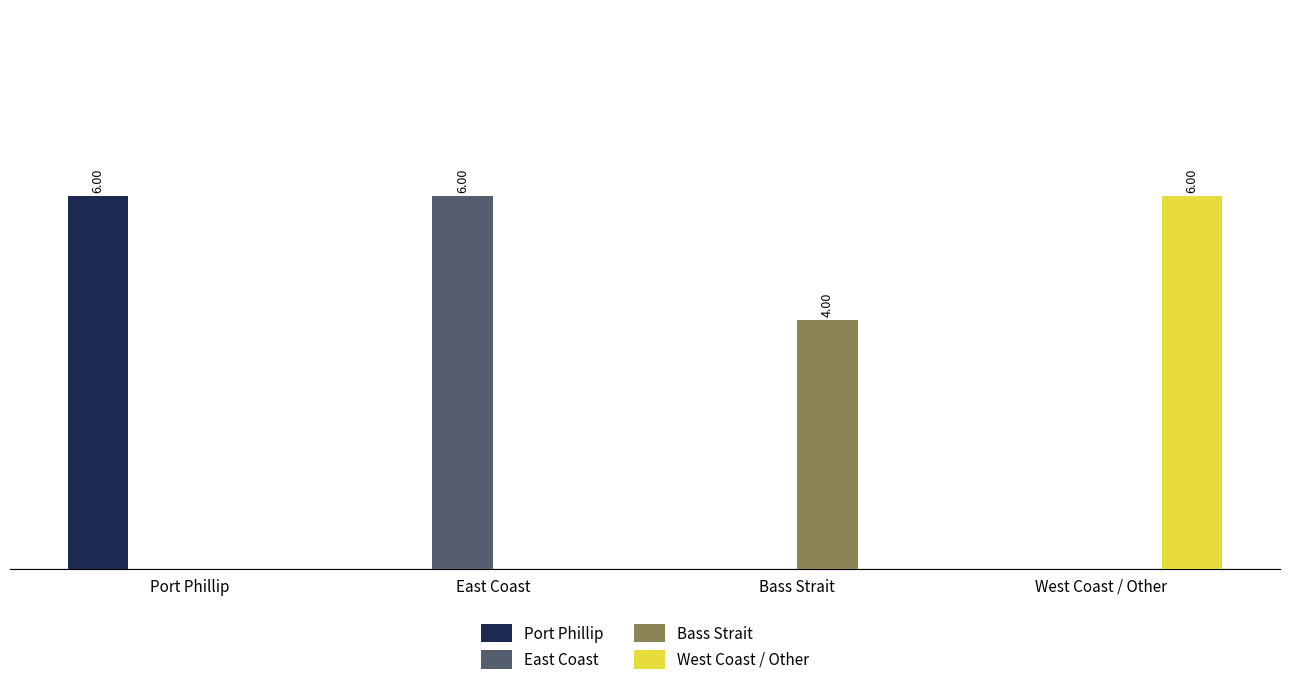

What are all the series names shown in the legend?

Port Phillip, East Coast, Bass Strait, West Coast / Other